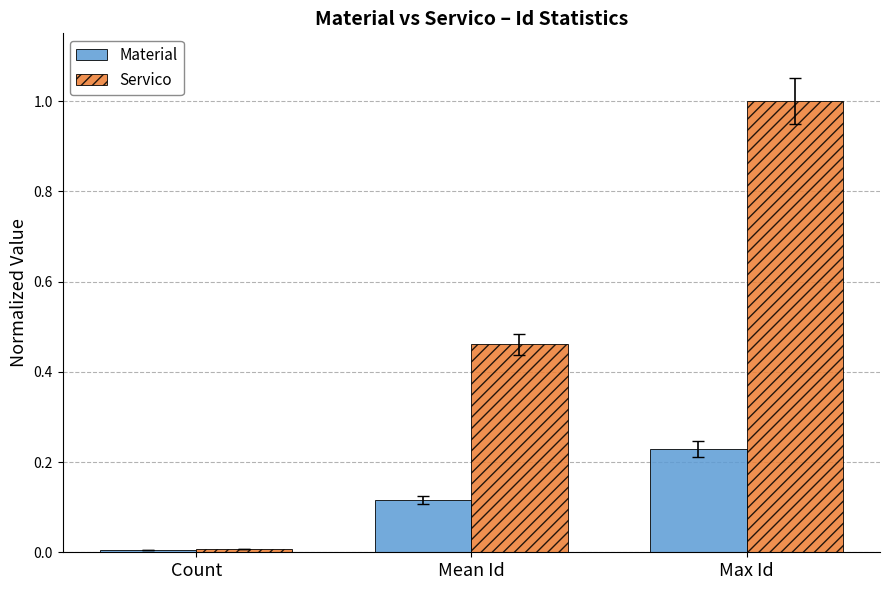

What is the total value across all series at Max Id?

1.2